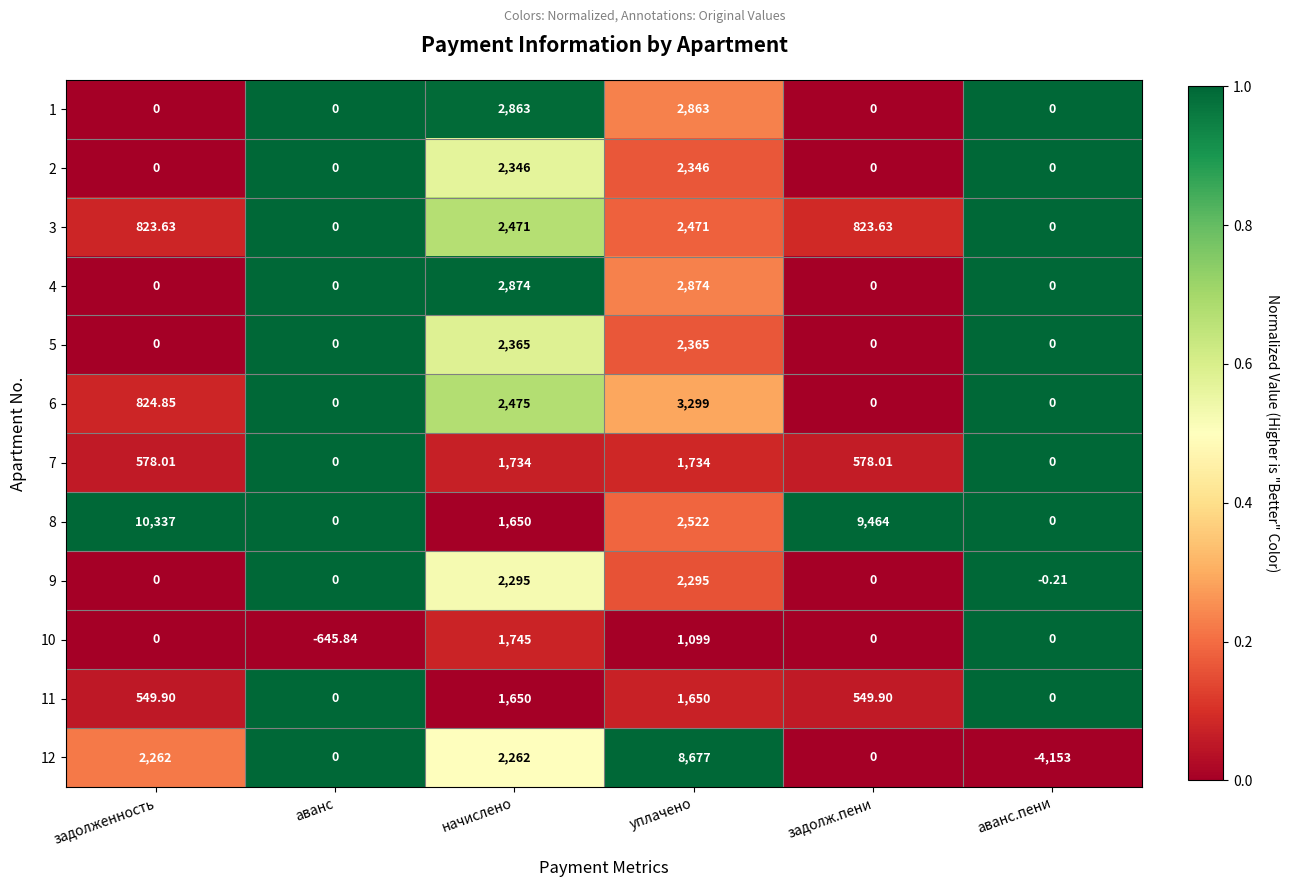

At which category does the chart reach its peak across all series?

задолженность